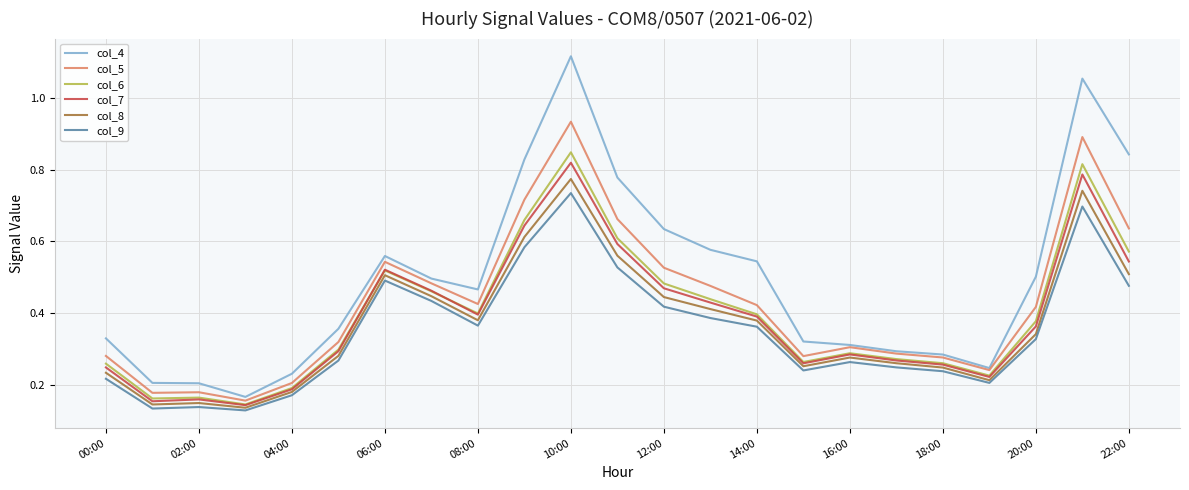

Which series has the largest total across all categories?

col_4